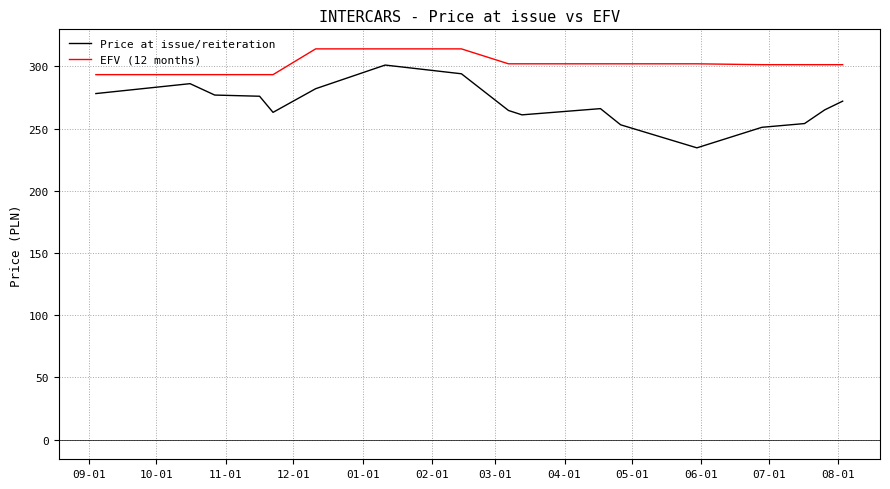

How many values in the Price at issue/reiteration series are below 266?

8